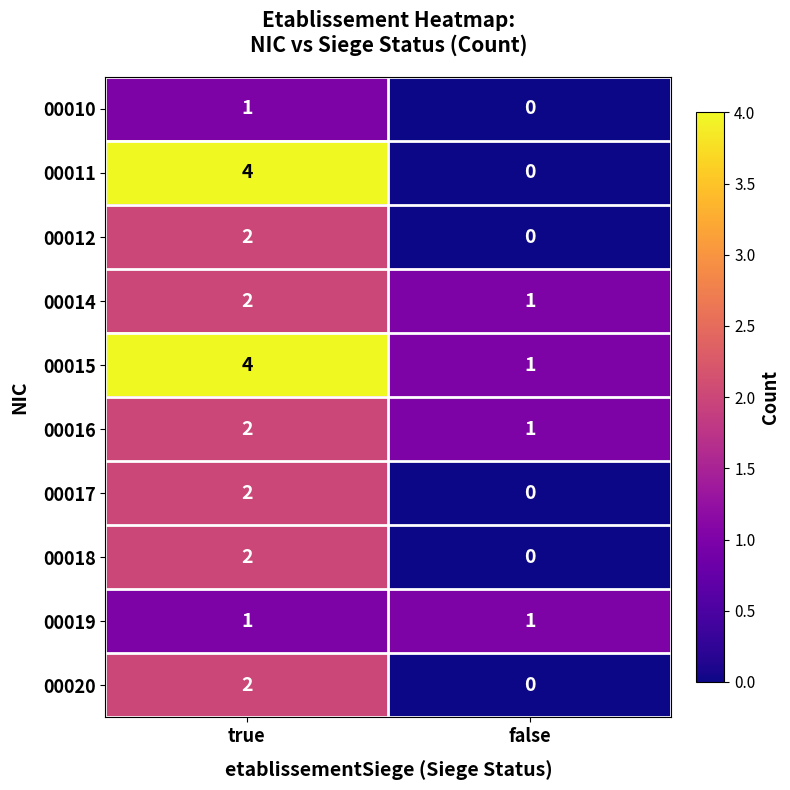

At which category is the sum across all series the highest?

true